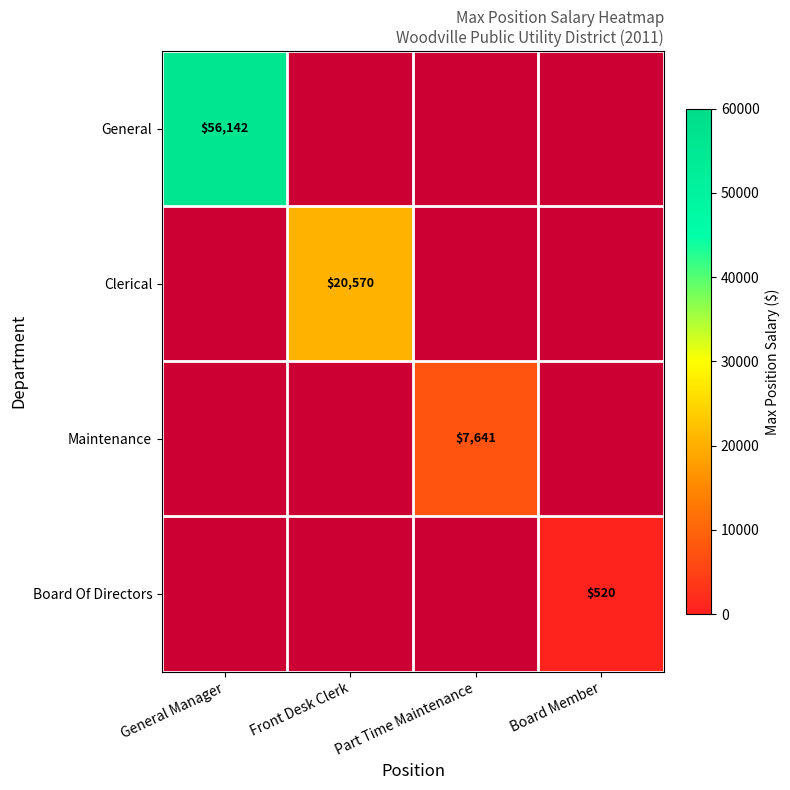

The Board Of Directors series shows 520 at Board Member. True or false?

True